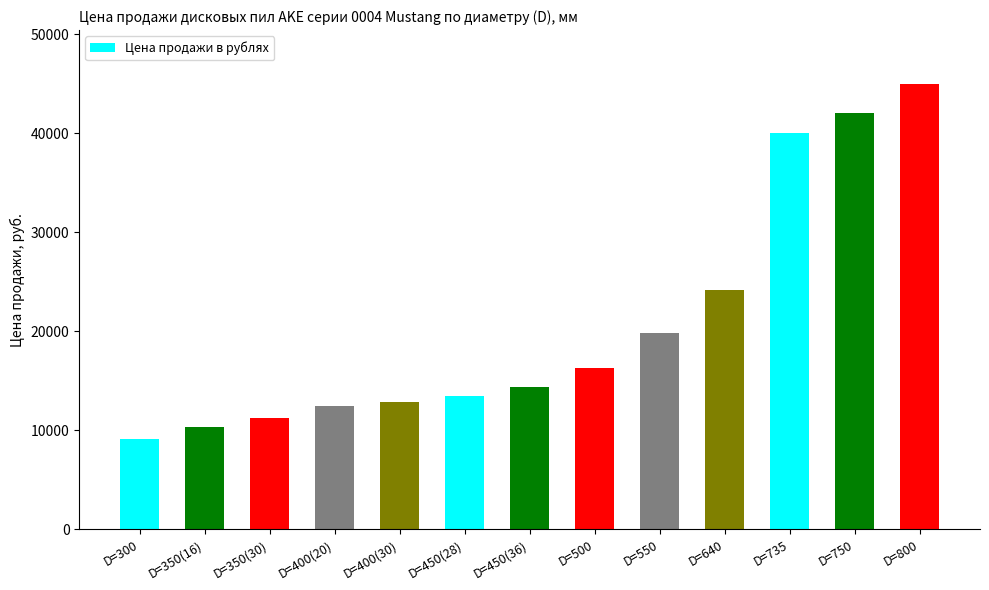

Reading left to right, list all the values displayed in this chart.

D=300=9146.0	D=350(16)=10370.7	D=350(30)=11230.2	D=400(20)=12466.2	D=400(30)=12837.0	D=450(28)=13449.3	D=450(36)=14348.2	D=500=16336.9	D=550=19881.8	D=640=24162.7	D=735=40016.4	D=750=42027.7	D=800=45010.8